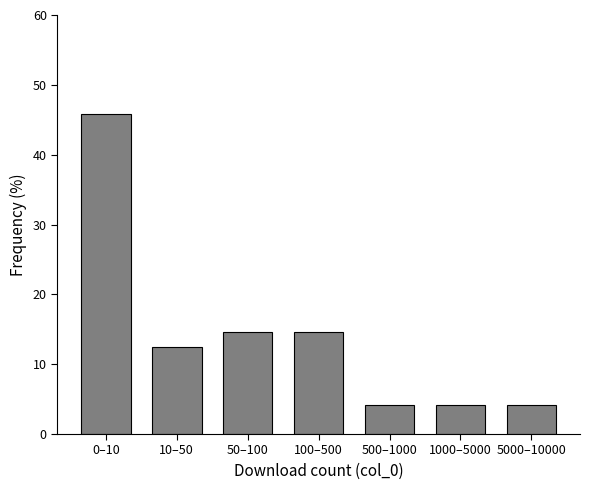

Reading left to right, list all the values displayed in this chart.

45.8	12.5	14.6	14.6	4.2	4.2	4.2